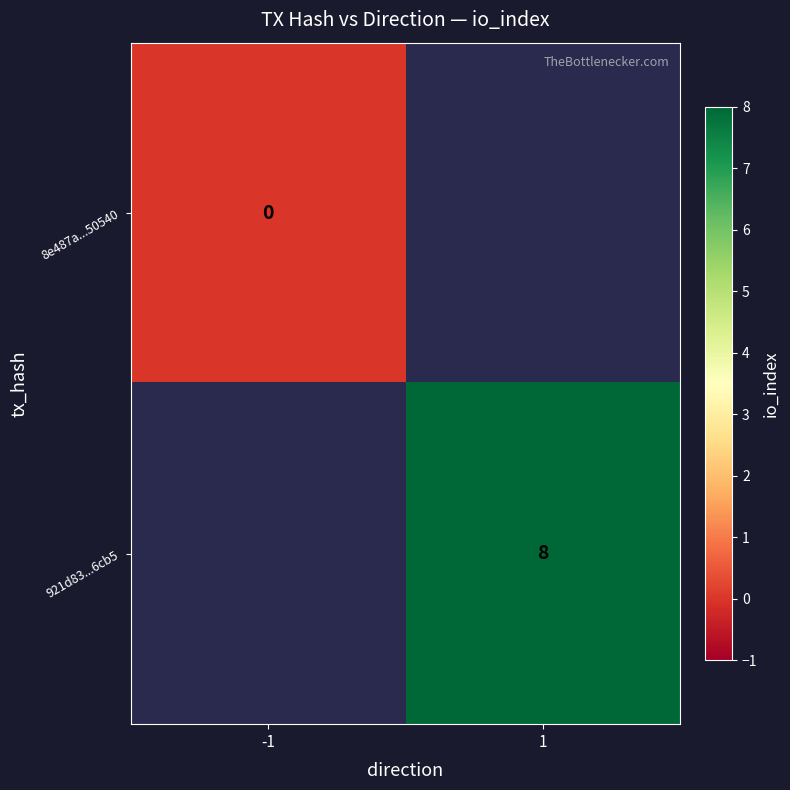

True or false: 921d83...6cb5 has a value of 4 at 1.

False